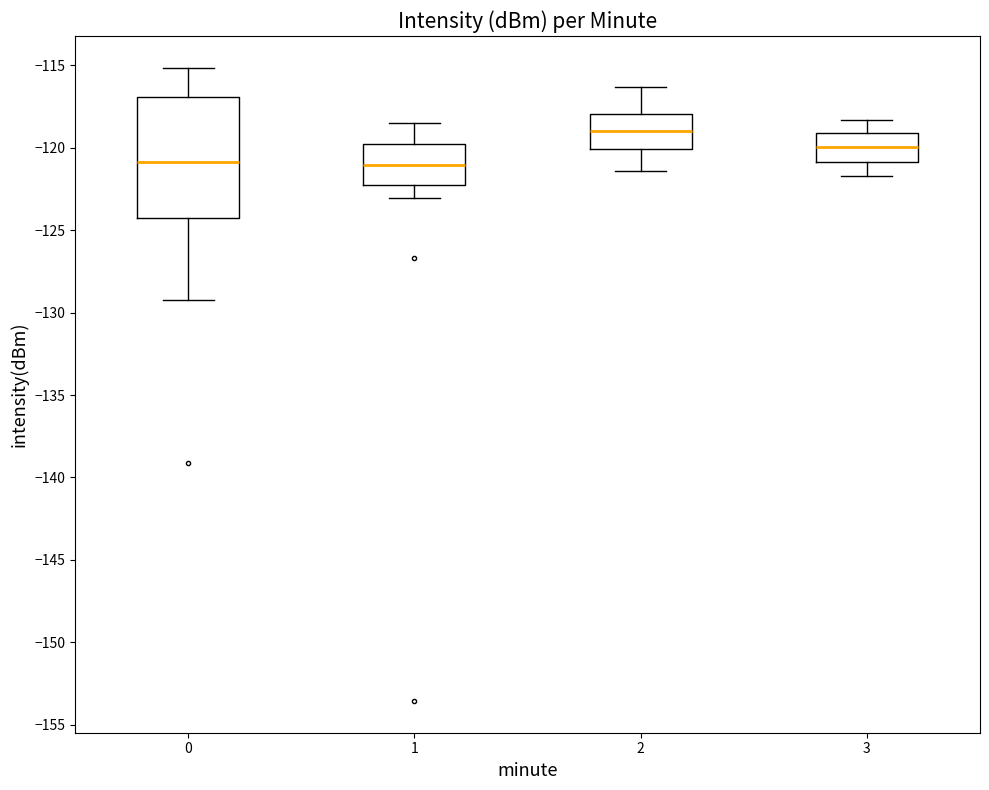

Which box is the tallest, from its lower edge to its upper edge?

0